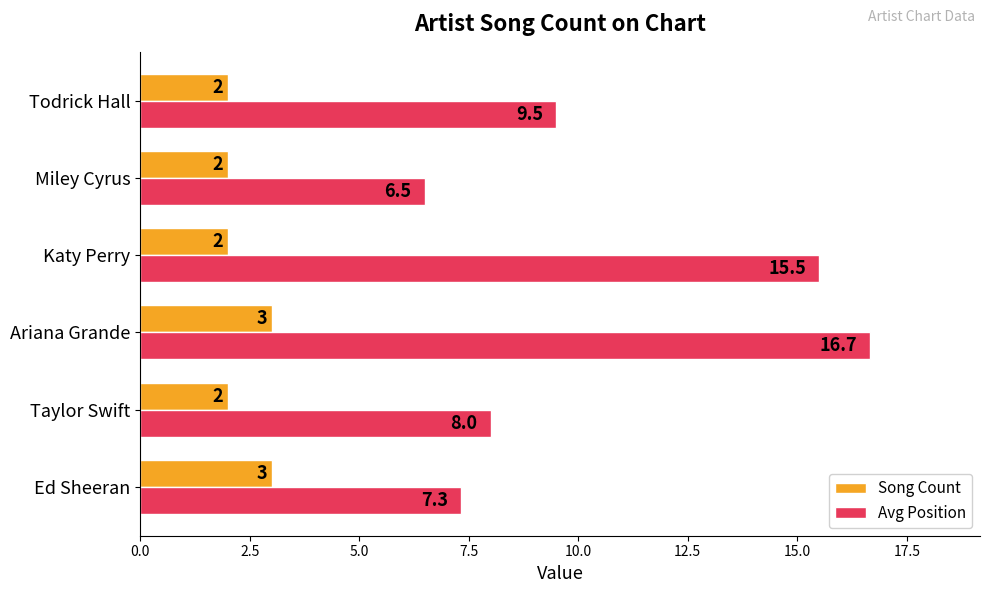

List the labels in order of Avg Position value, largest first.

Ariana Grande, Katy Perry, Todrick Hall, Taylor Swift, Ed Sheeran, Miley Cyrus